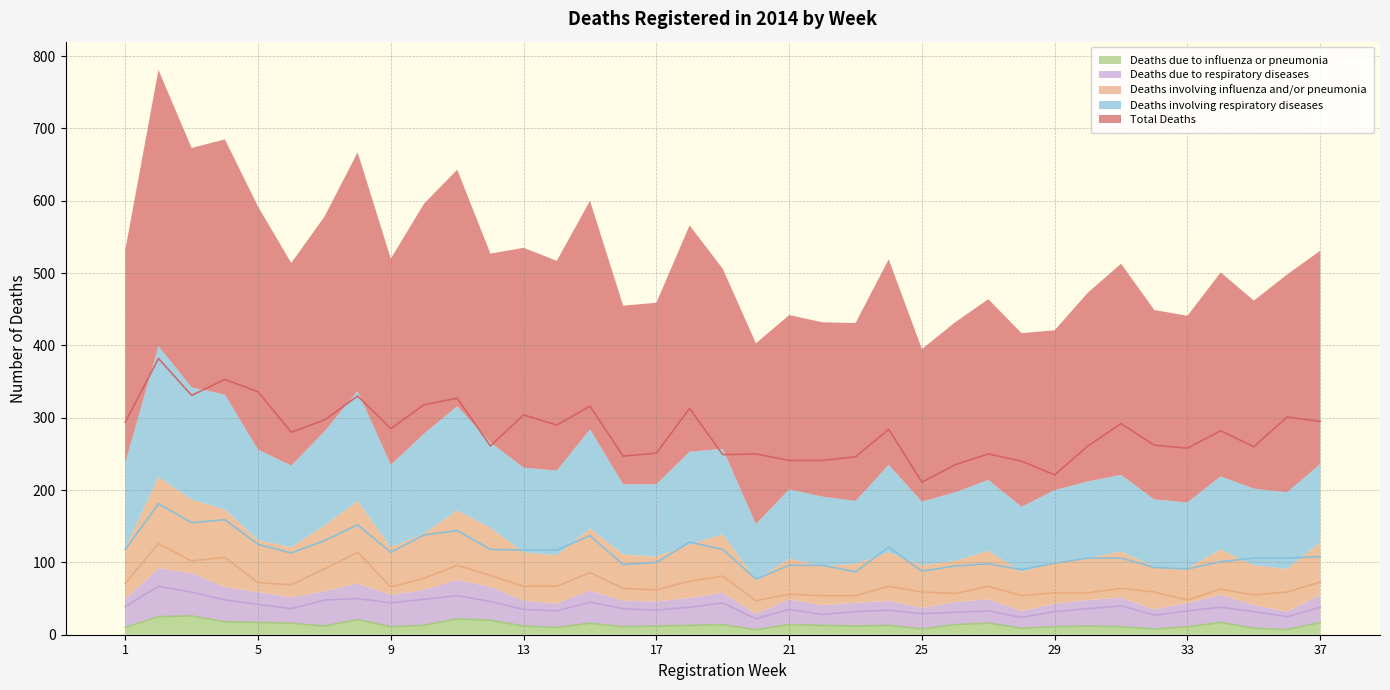

Which category has the lowest value in the Total Deaths series?

25